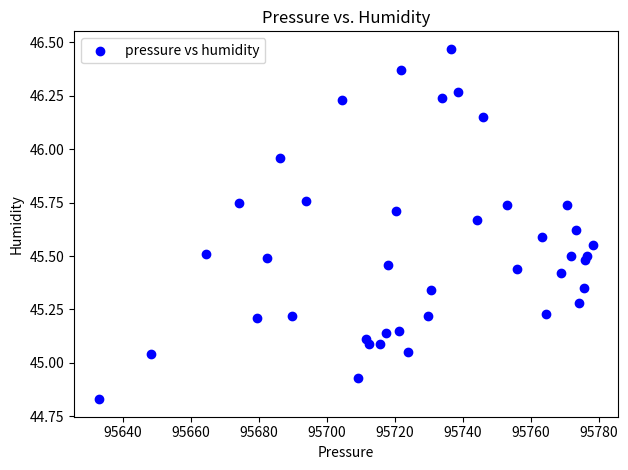

What is the range of X values (max minus min)?

145.2